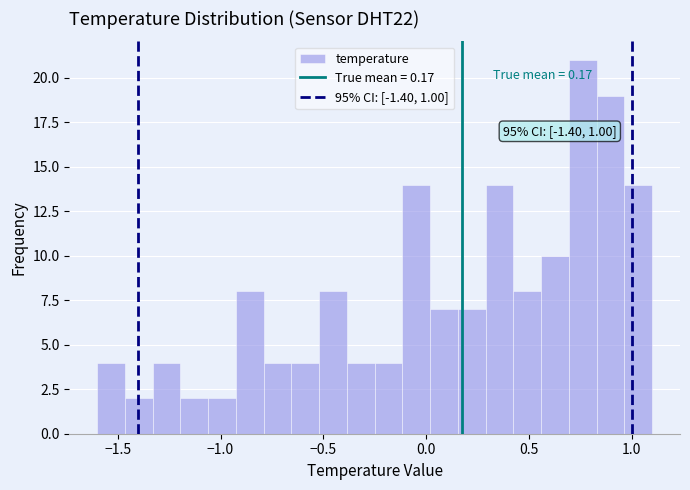

Around what value on the x-axis is the tallest bar? Give the approximate position of its centre, as read against the axis.

0.75